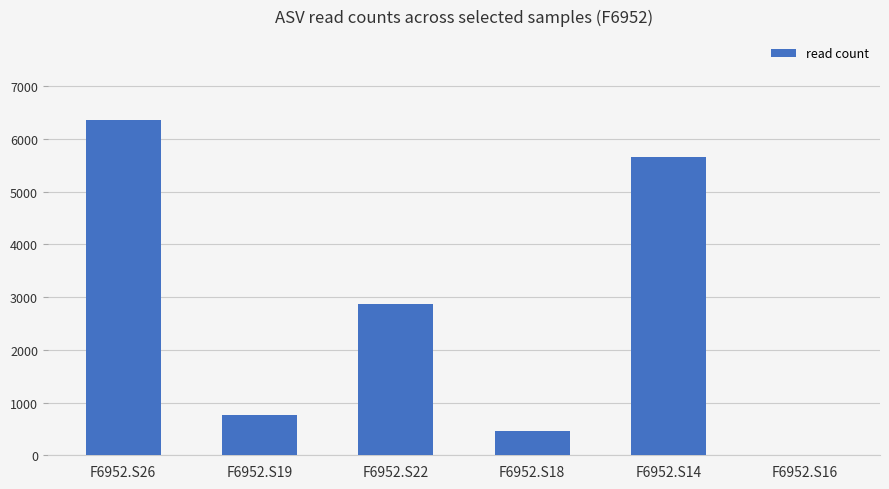

What is the change in value from F6952.S22 to F6952.S14?

+2792